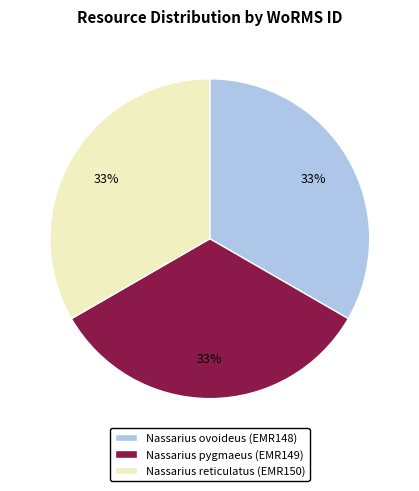

To the nearest percent, what portion does Nassarius pygmaeus (EMR149) represent?

33%